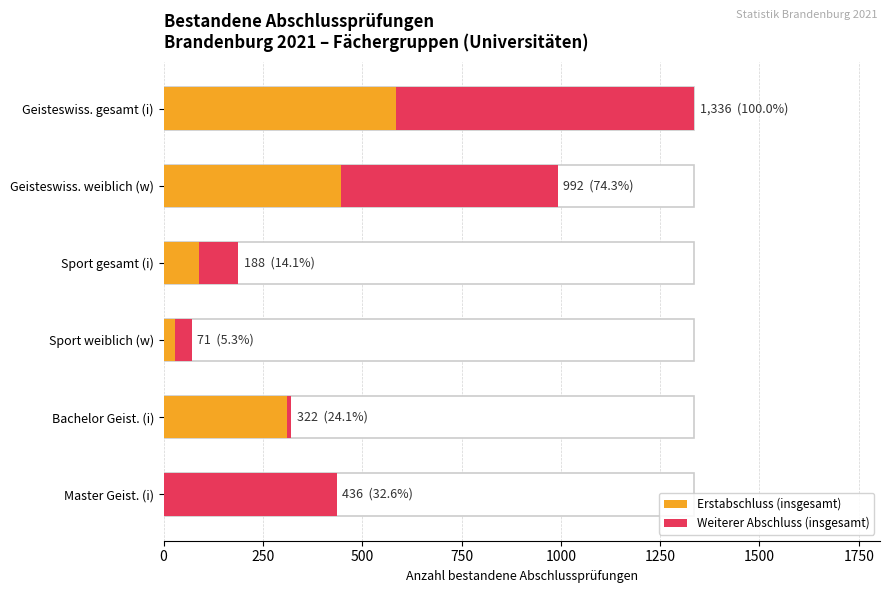

Where is Erstabschluss (insgesamt) nearest to the value 292?

Bachelor Geist. (i)